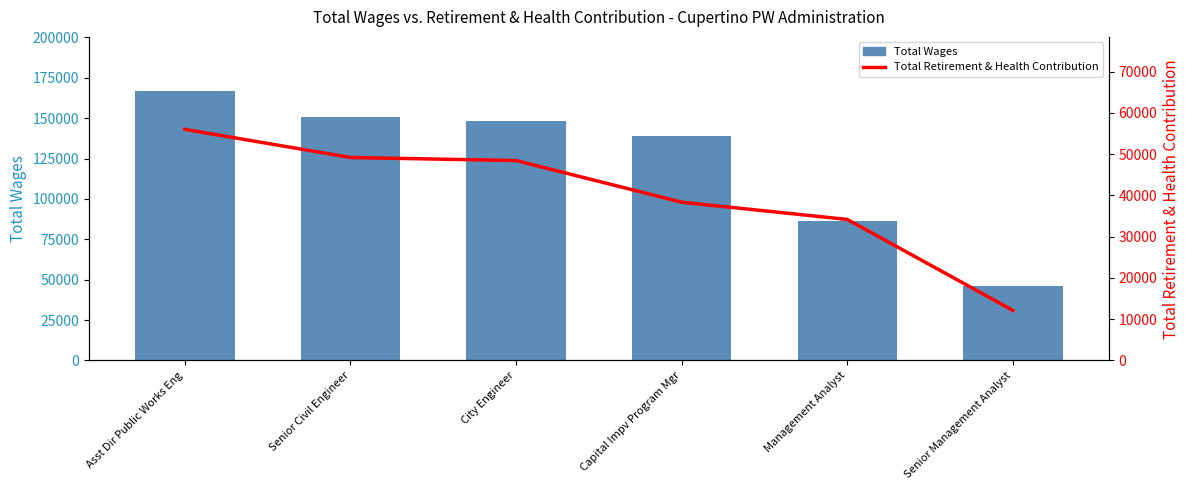

At which label does Total Wages first exceed 148111?

Asst Dir Public Works Eng